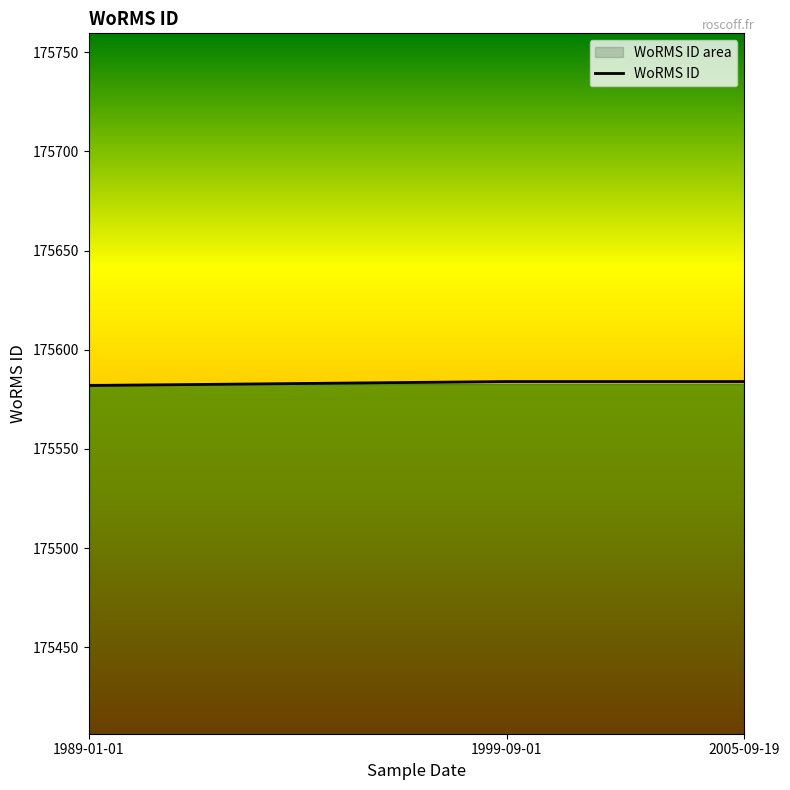

How many lines are shown in the chart?

1